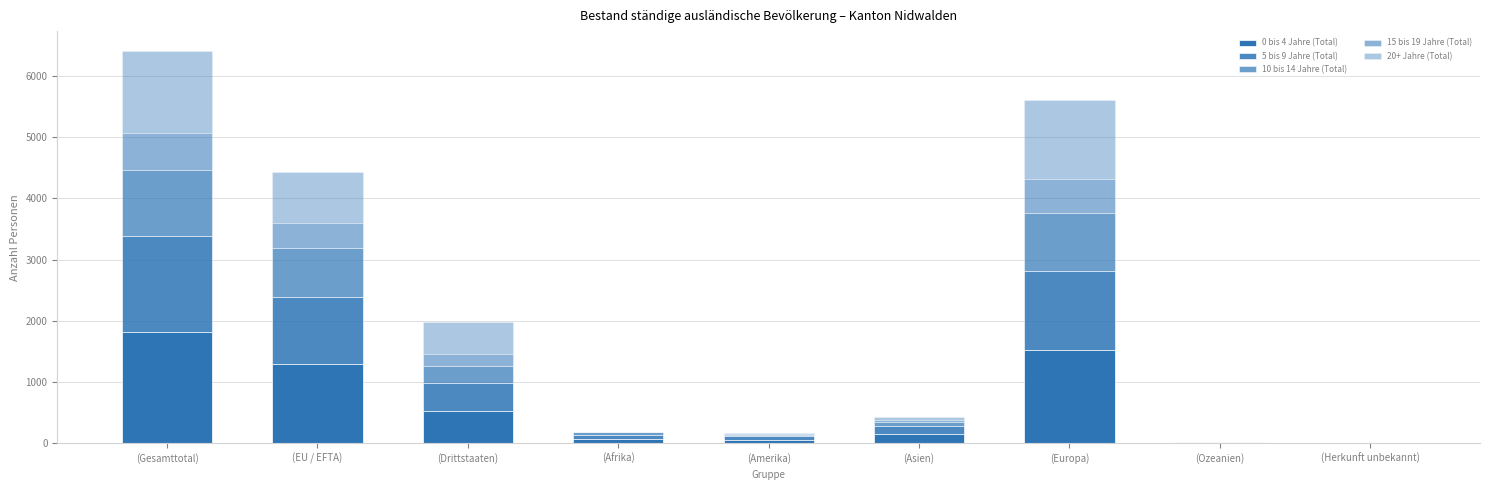

What is the average value of the 10 bis 14 Jahre (Total) series?

358